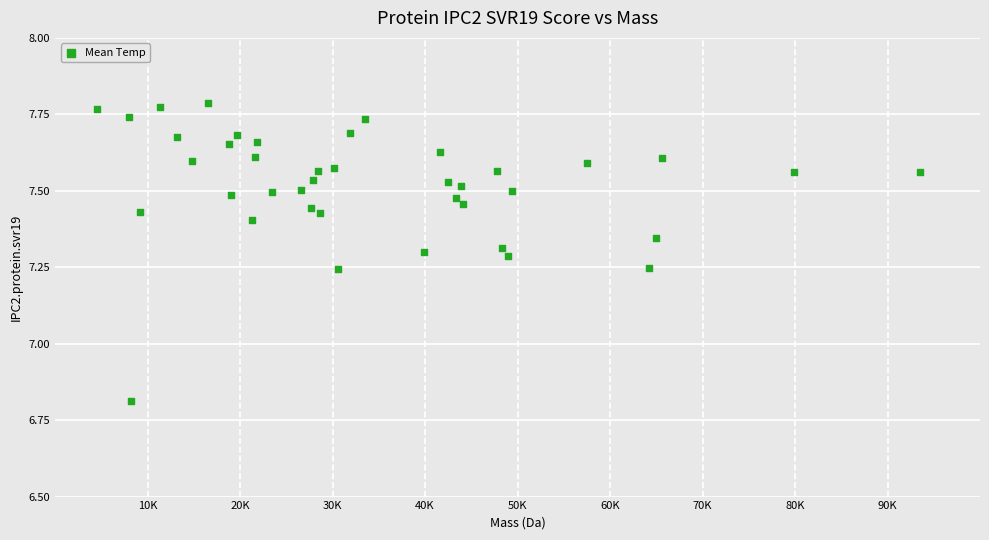

What Y value in the scatter plot is closest to 7?

6.8